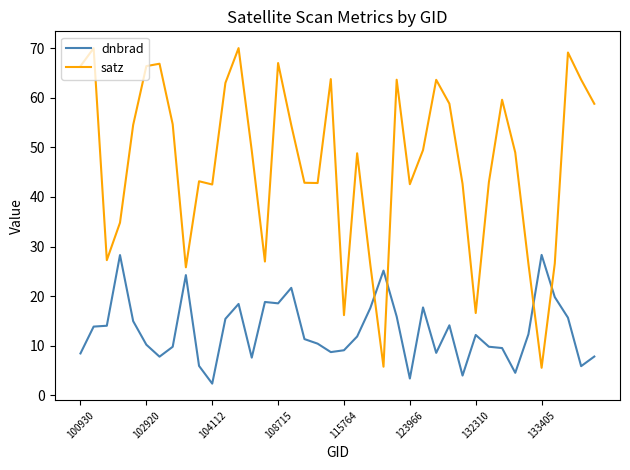

What is the difference between the maximum and minimum values in the satz series?

64.5